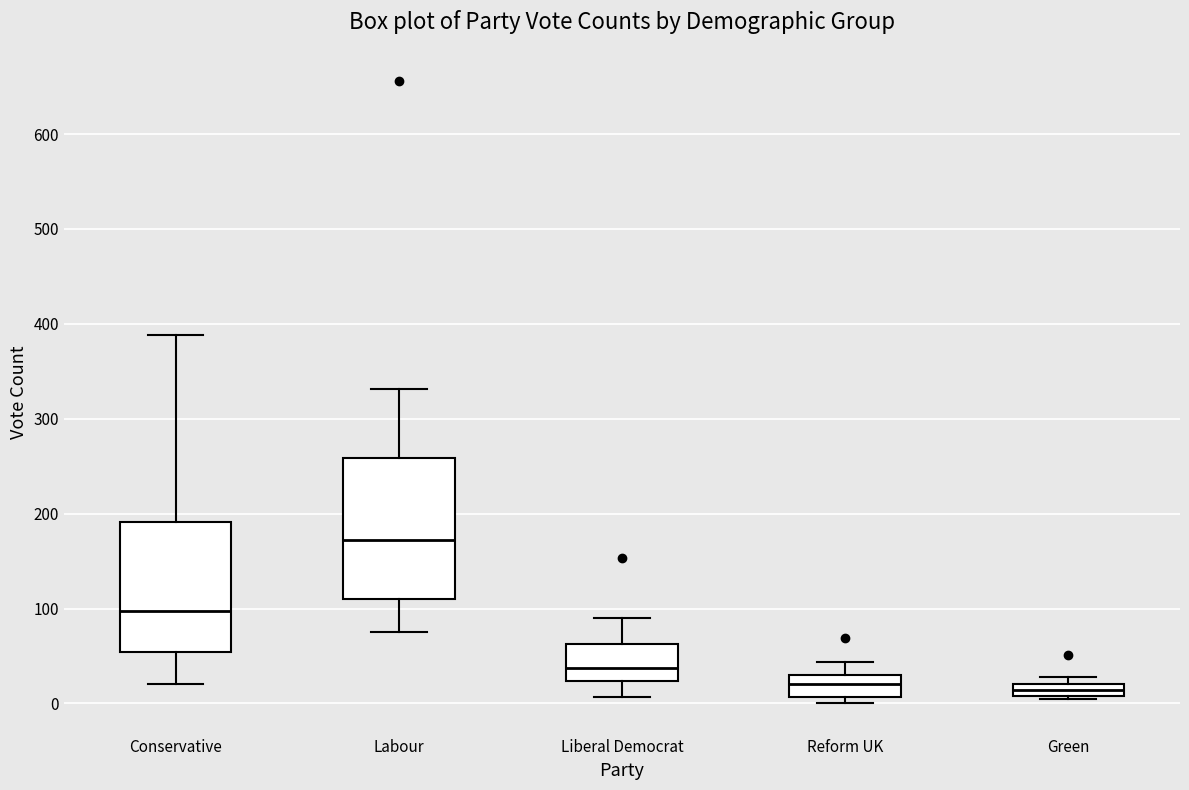

Where is the lower edge of the box for Liberal Democrat on the y-axis? The values are not printed on the chart, so give them approximately, as read against the axis.

20